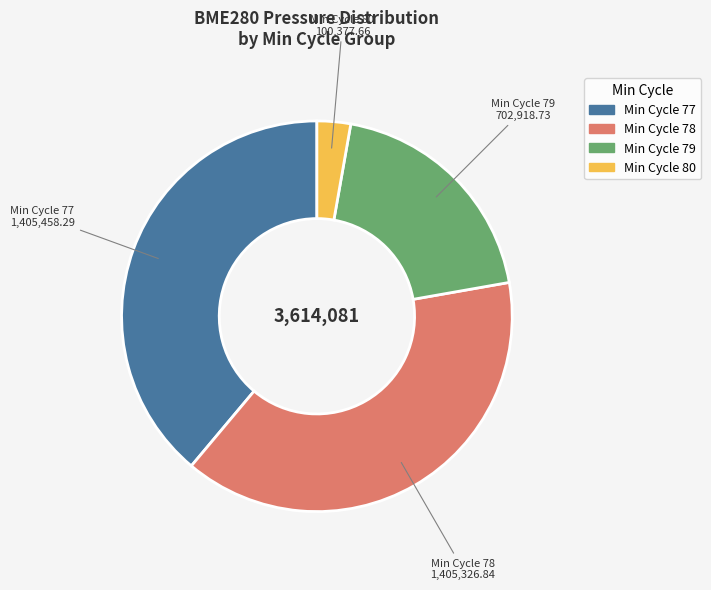

How many slices are in this pie chart?

4